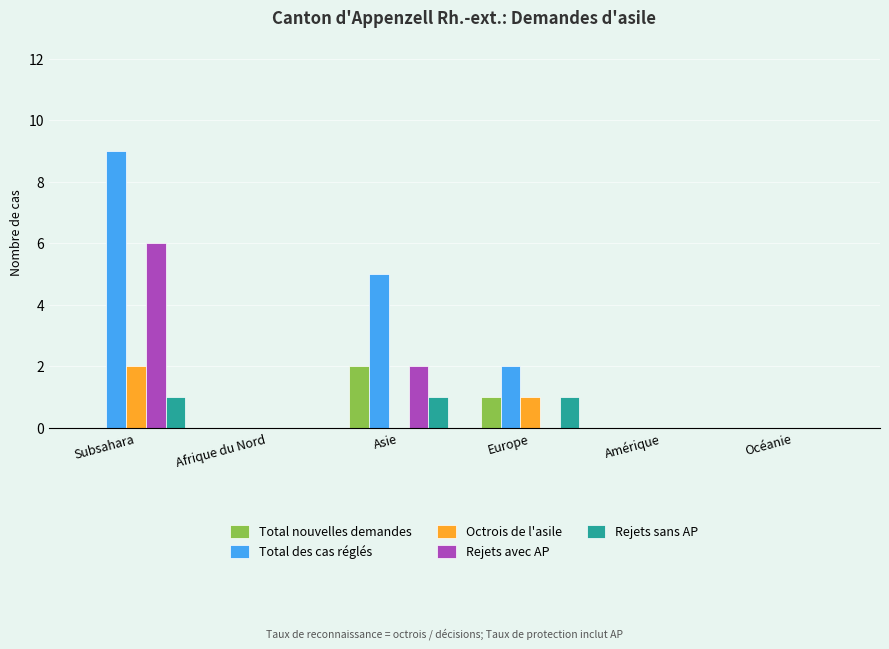

Is it true that Total des cas réglés equals 9 at Subsahara?

True